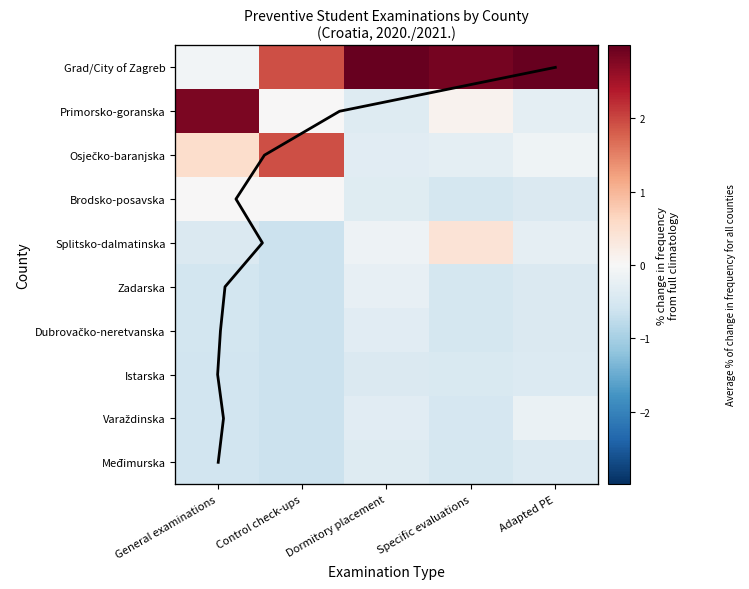

At which label is Varaždinska closest to 0?

Adapted PE